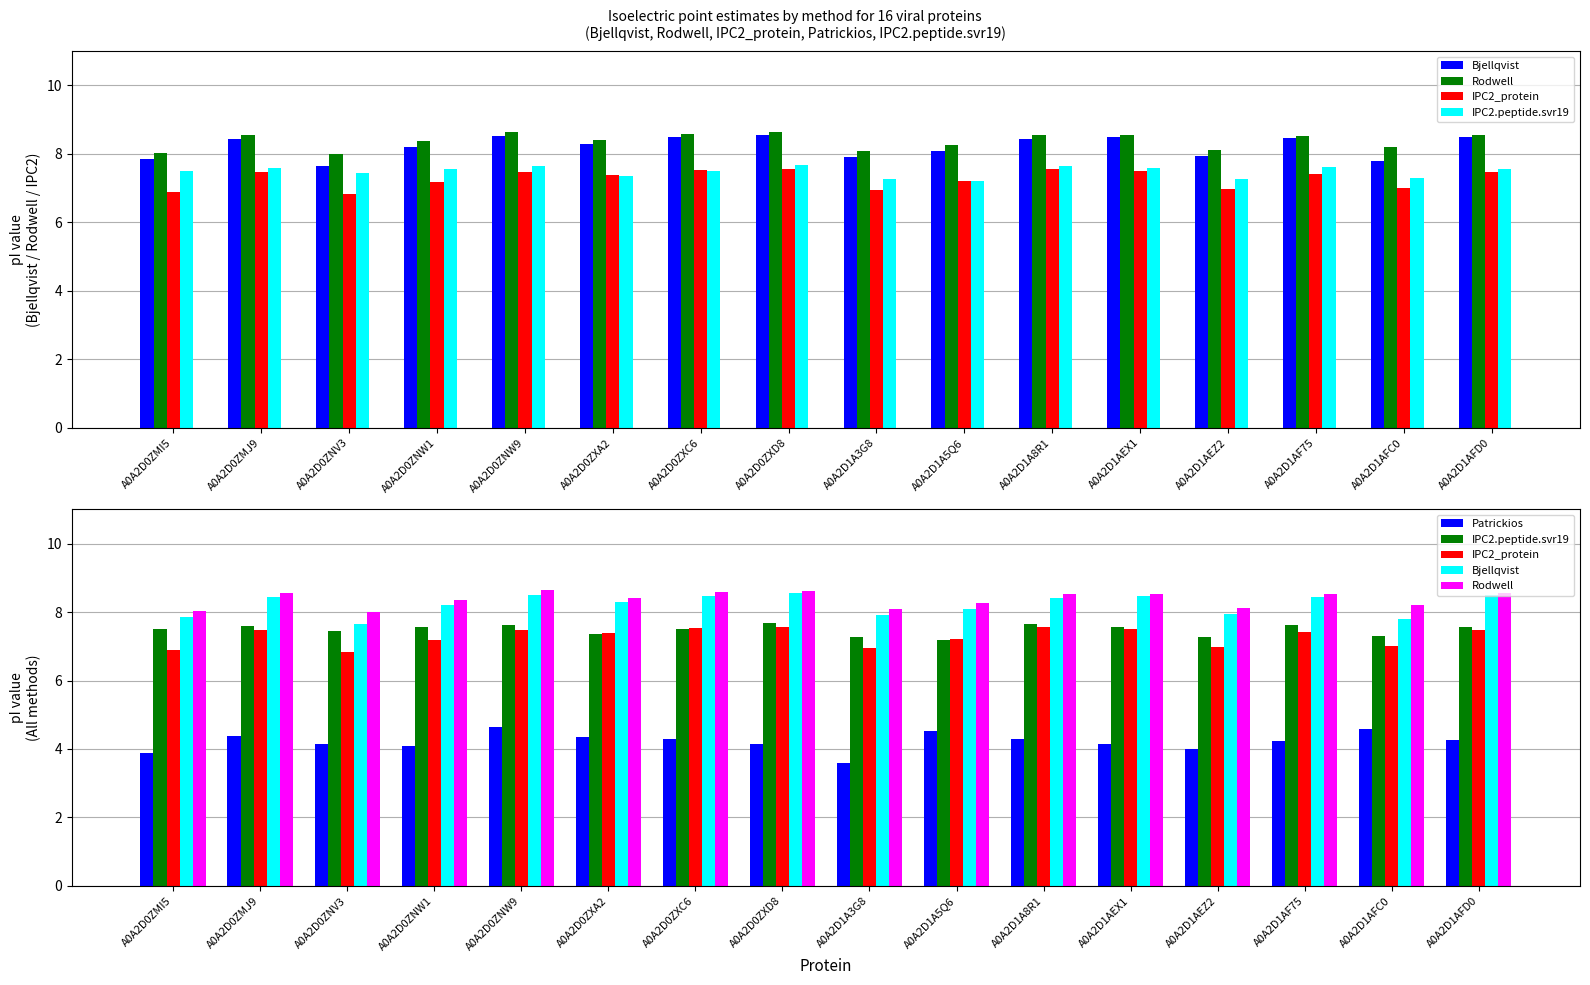

Are the bars grouped side by side (vs. stacked)?

Yes